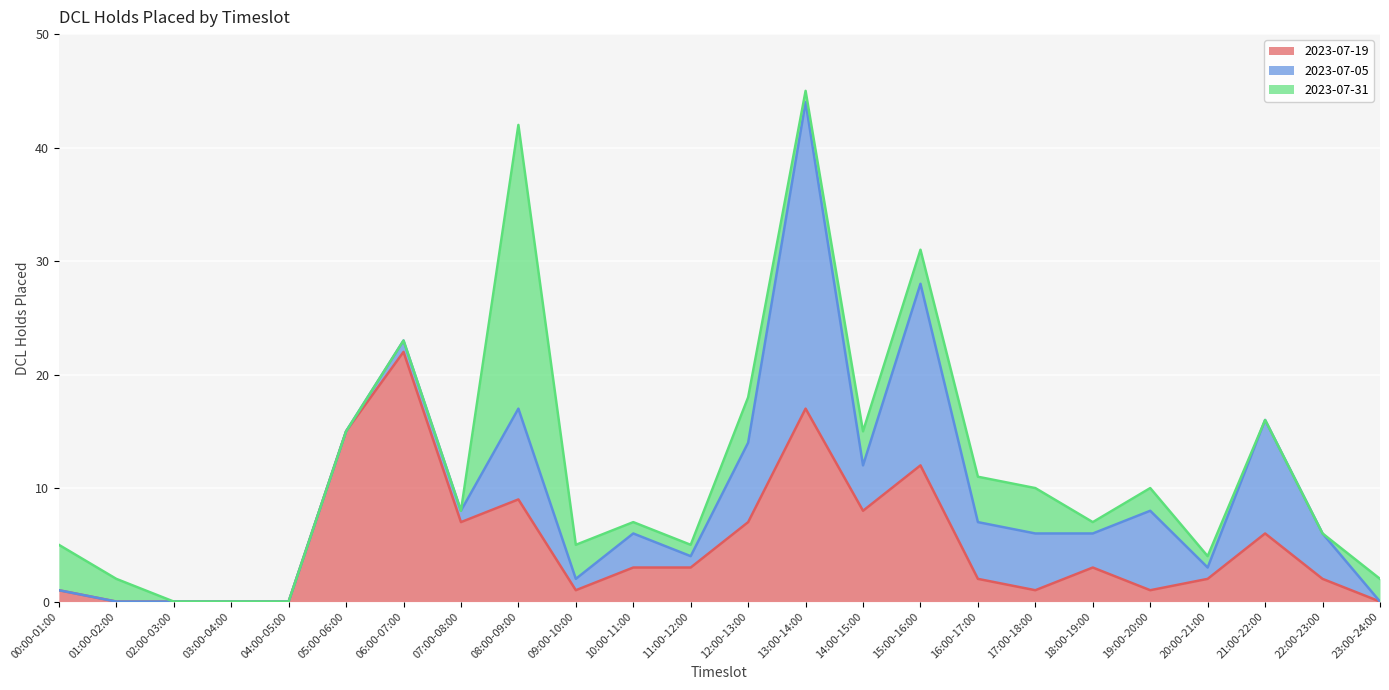

What is the sum of all 2023-07-19 values?

122